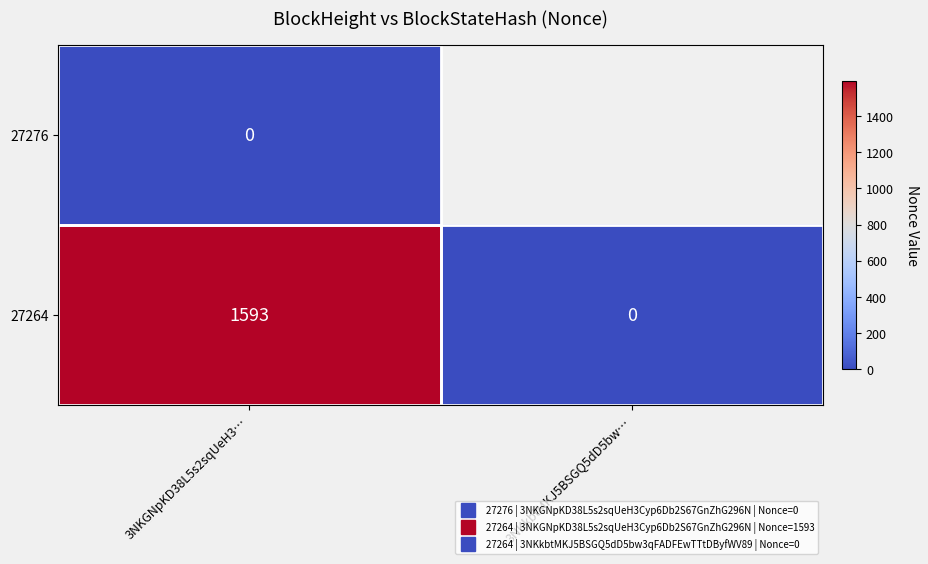

List the series in order of their peak value, highest first.

27264, 27276